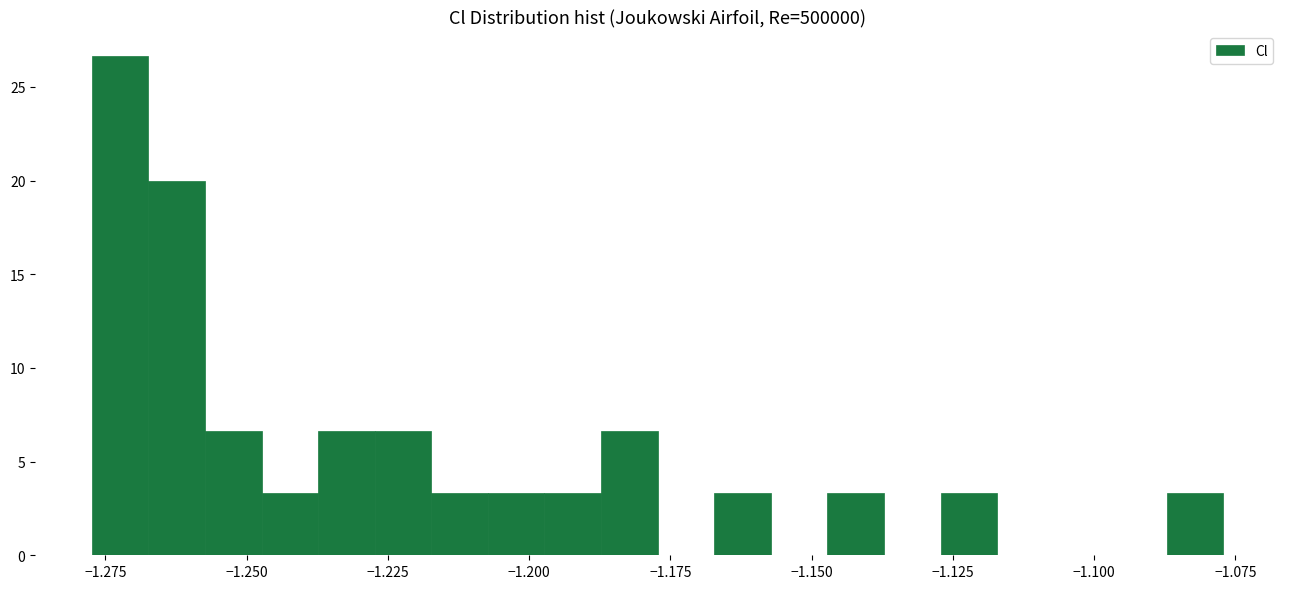

Around what value on the x-axis is the tallest bar? Give the approximate position of its centre, as read against the axis.

-1.270